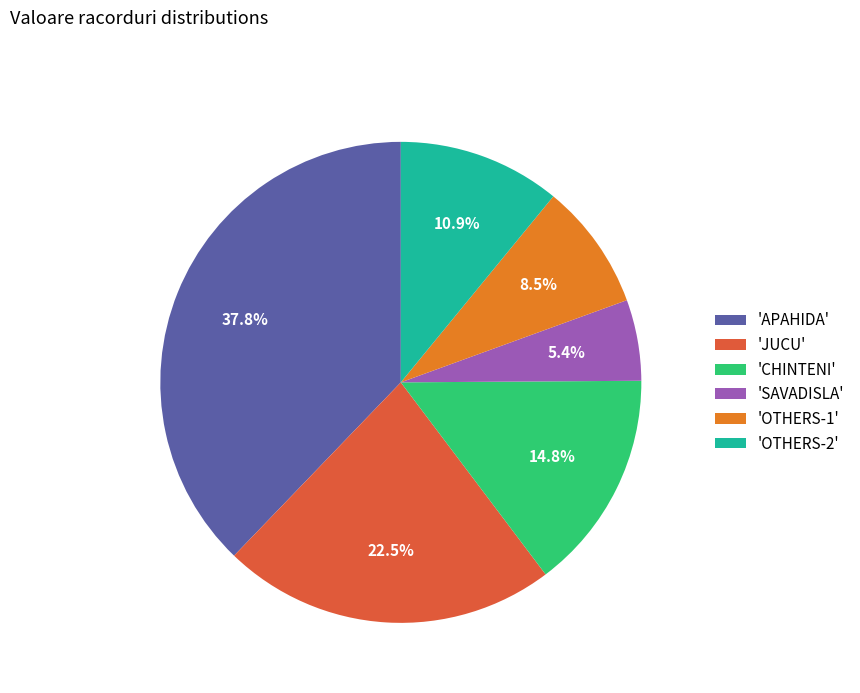

Is there a majority slice in this chart?

No